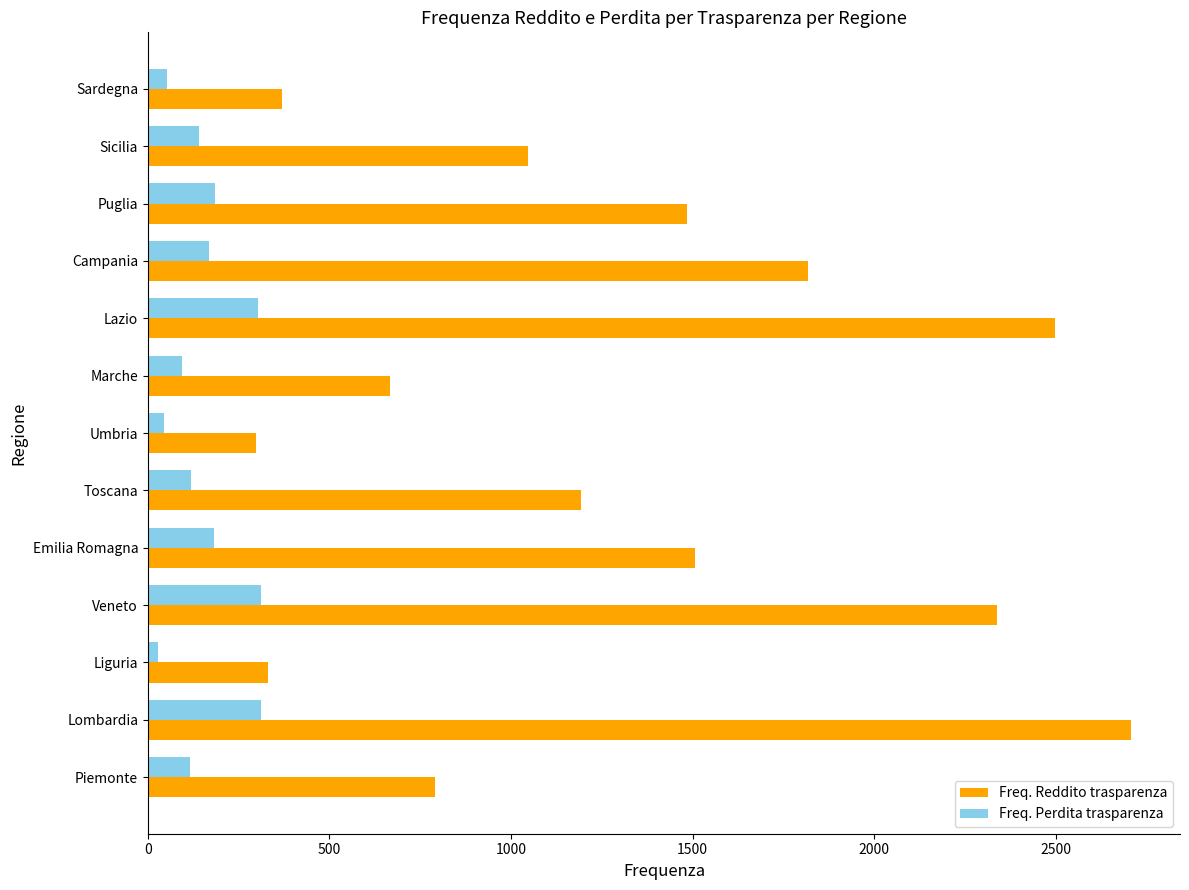

How many distinct data groups are displayed?

2